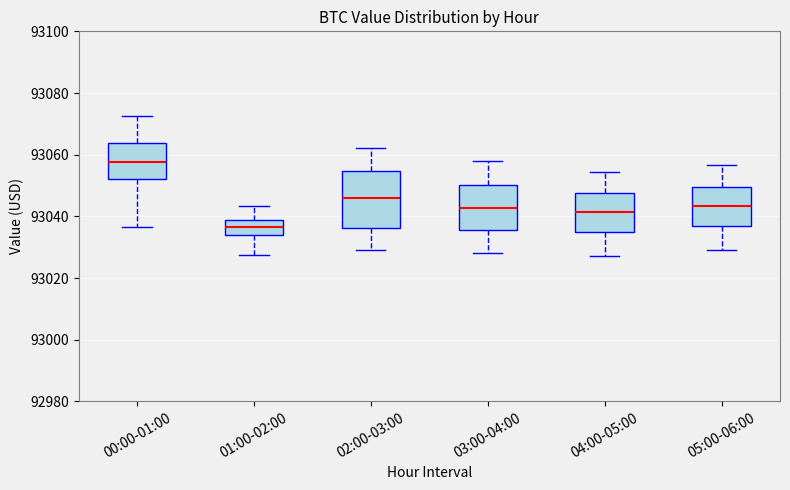

Where is the lower edge of the box for 02:00-03:00 on the y-axis? The values are not printed on the chart, so give them approximately, as read against the axis.

93036